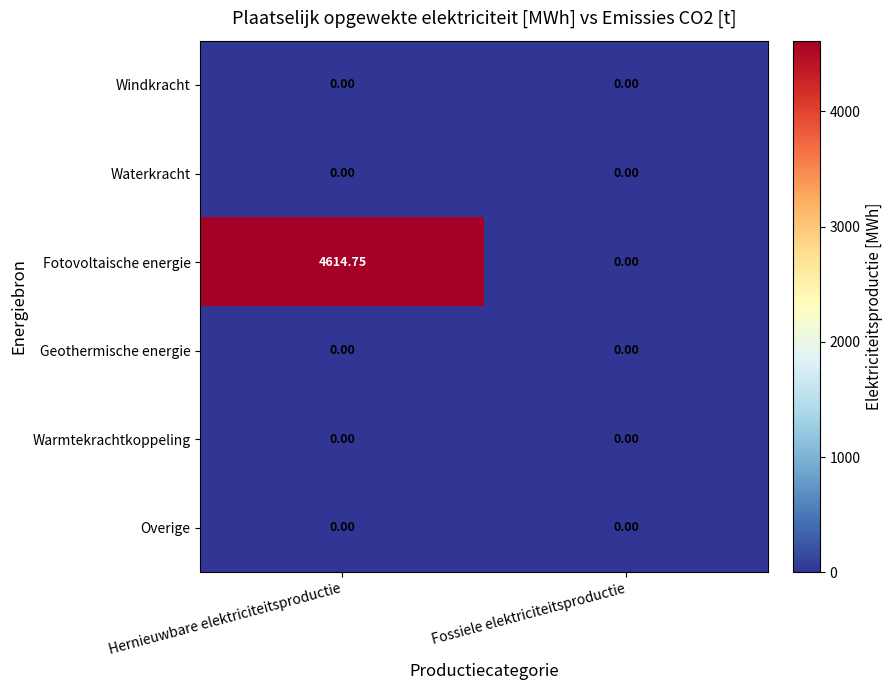

Which series changed the most between Hernieuwbare elektriciteitsproductie and Fossiele elektriciteitsproductie?

Fotovoltaische energie